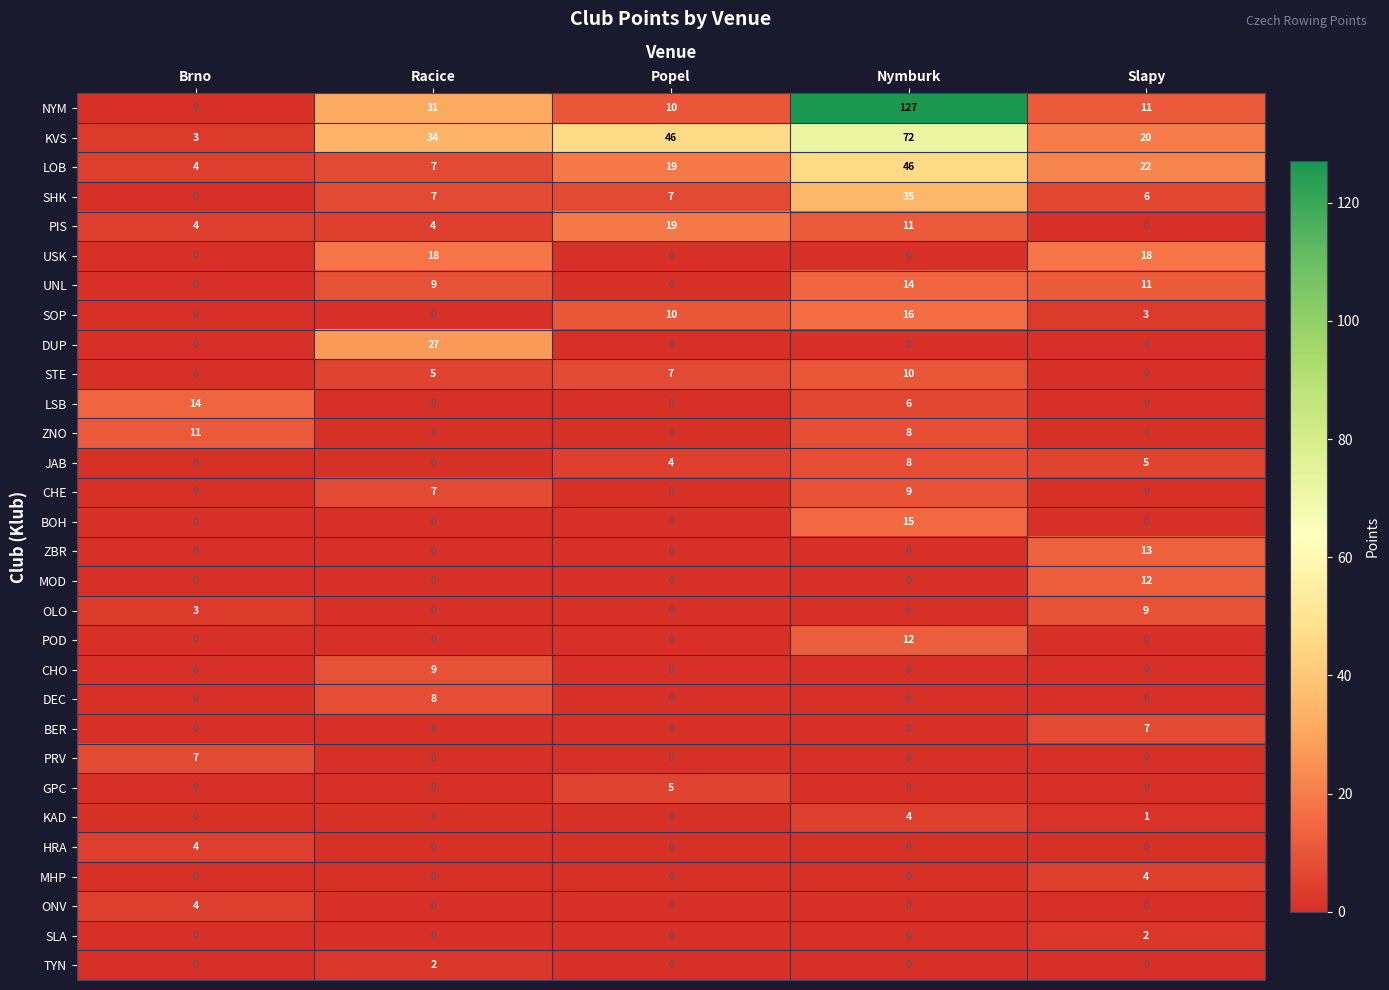

True or false: HRA has a value of 1 at Nymburk.

False